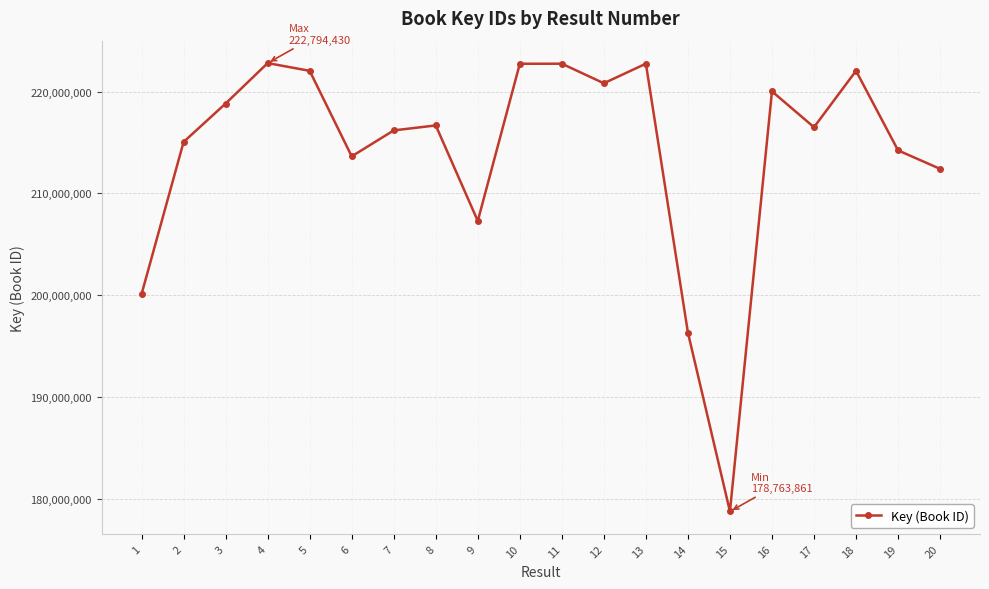

What is the ratio of the value at 8 to the value at 13?

1.0